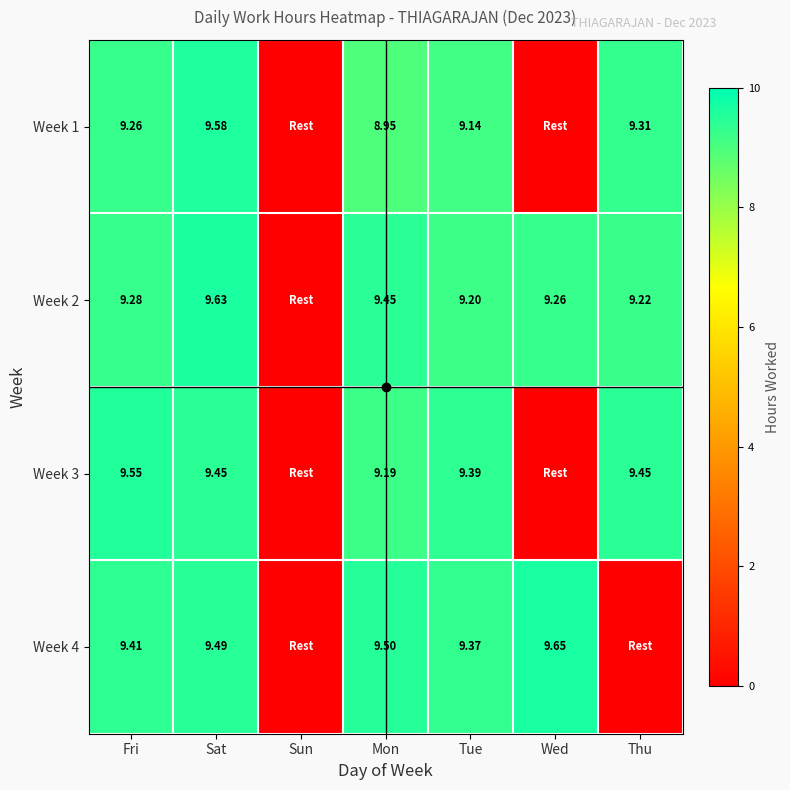

What is the spread (max minus min) of values at Tue?

0.2